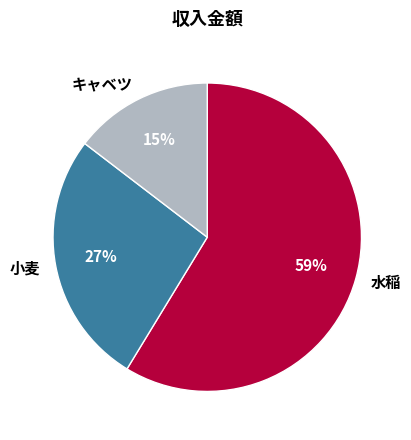

Combined, do 小麦 and 水稲 account for over 50%?

Yes